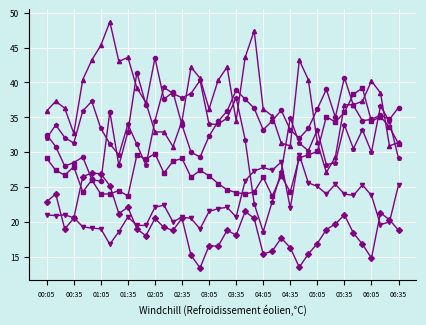

What is the minimum value shown in the chart?

13.4